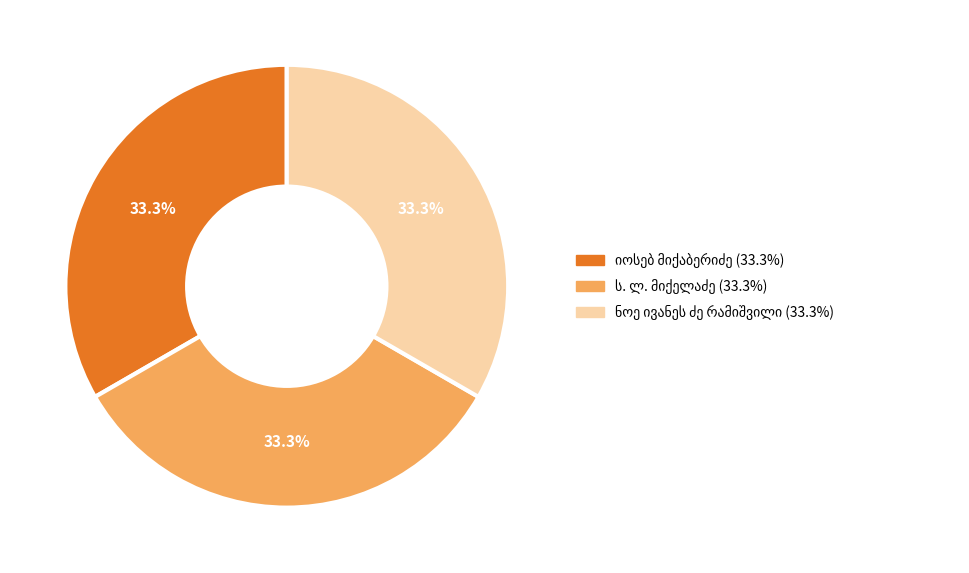

Is there any slice that represents more than half of the pie?

No